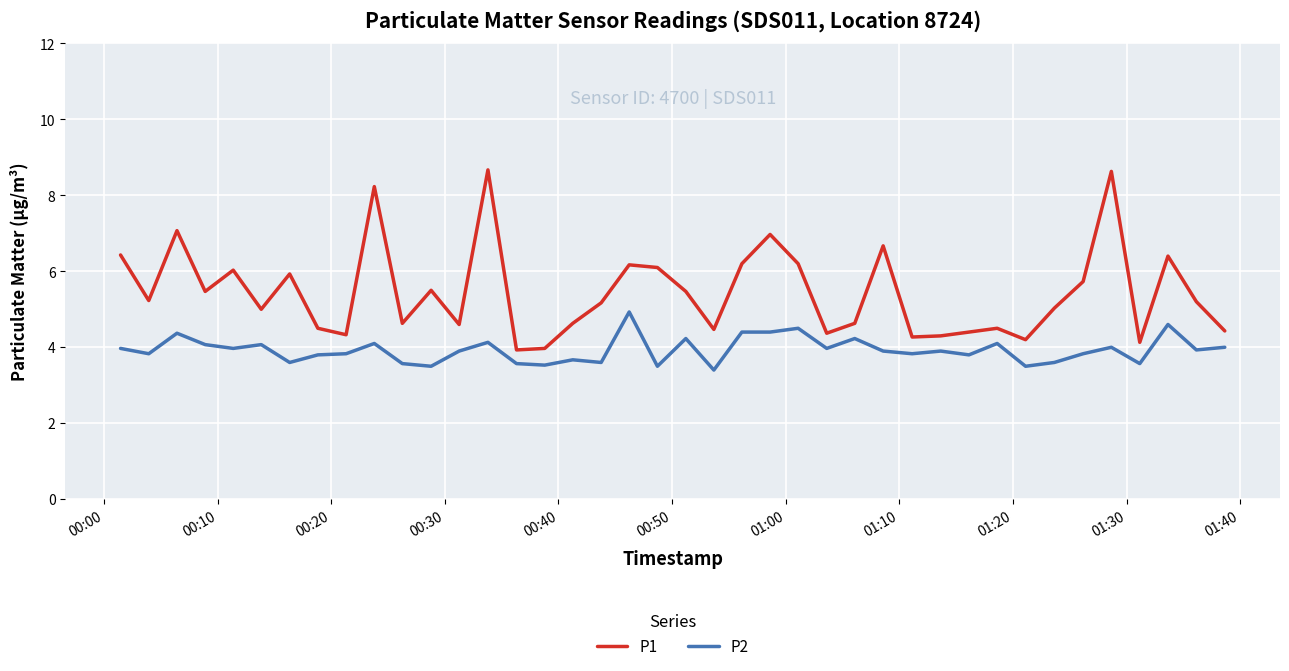

What is the difference between the maximum and minimum values in the P2 series?

1.5